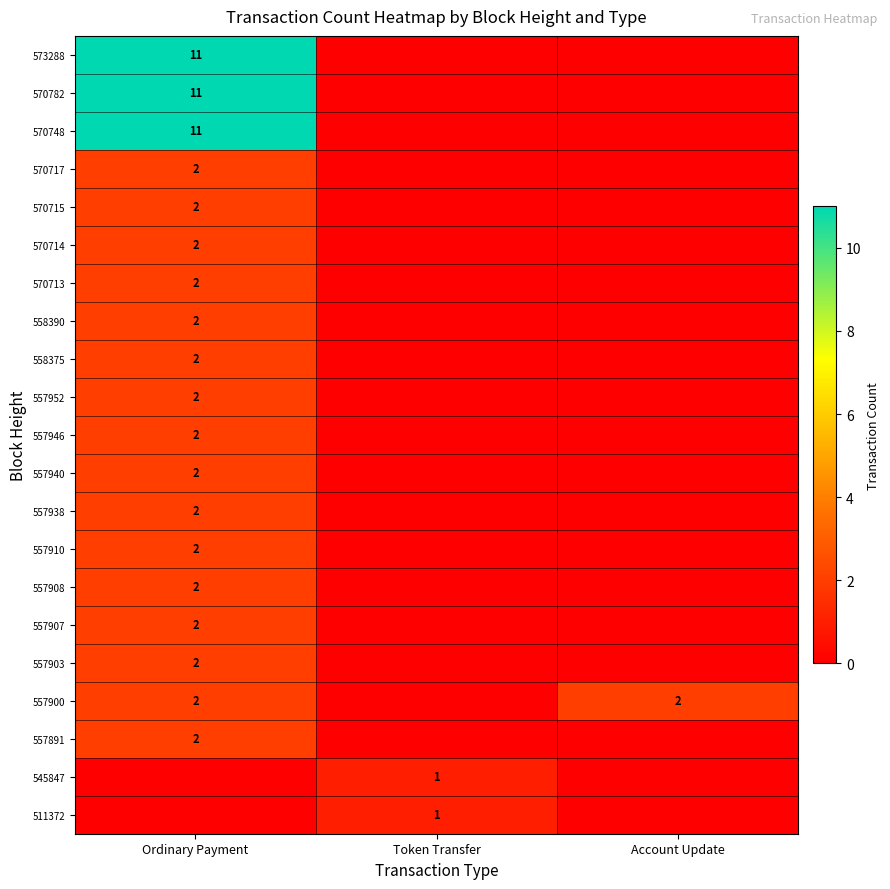

The value of 557891 at Ordinary Payment is 1. True or false?

False